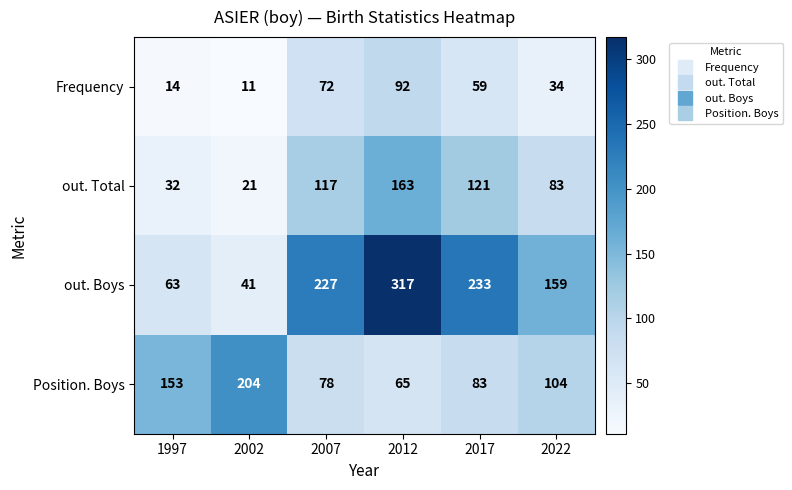

Reading left to right, list all the values displayed in this chart.

Frequency: 14	11	72	92	59	34
out. Total: 32	21	117	163	121	83
out. Boys: 63	41	227	317	233	159
Position. Boys: 153	204	78	65	83	104